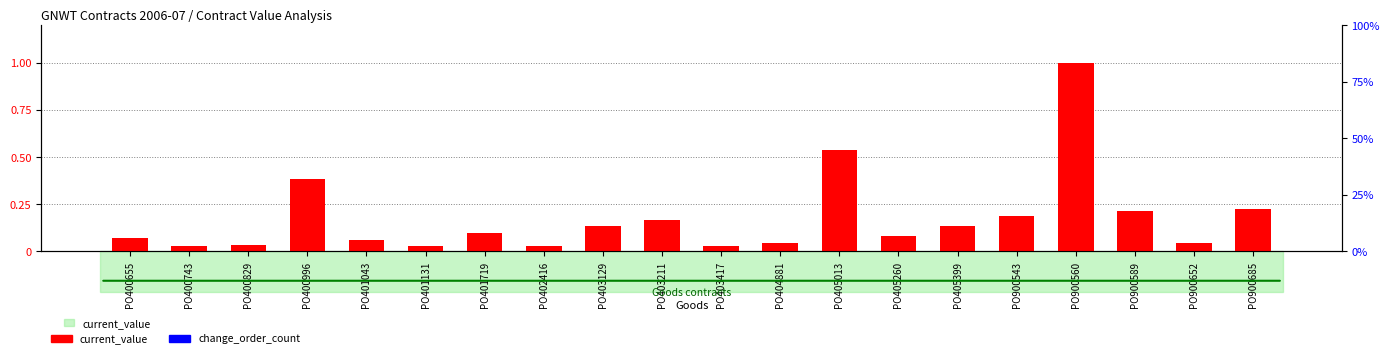

At which category does the chart reach its peak across all series?

PO900560